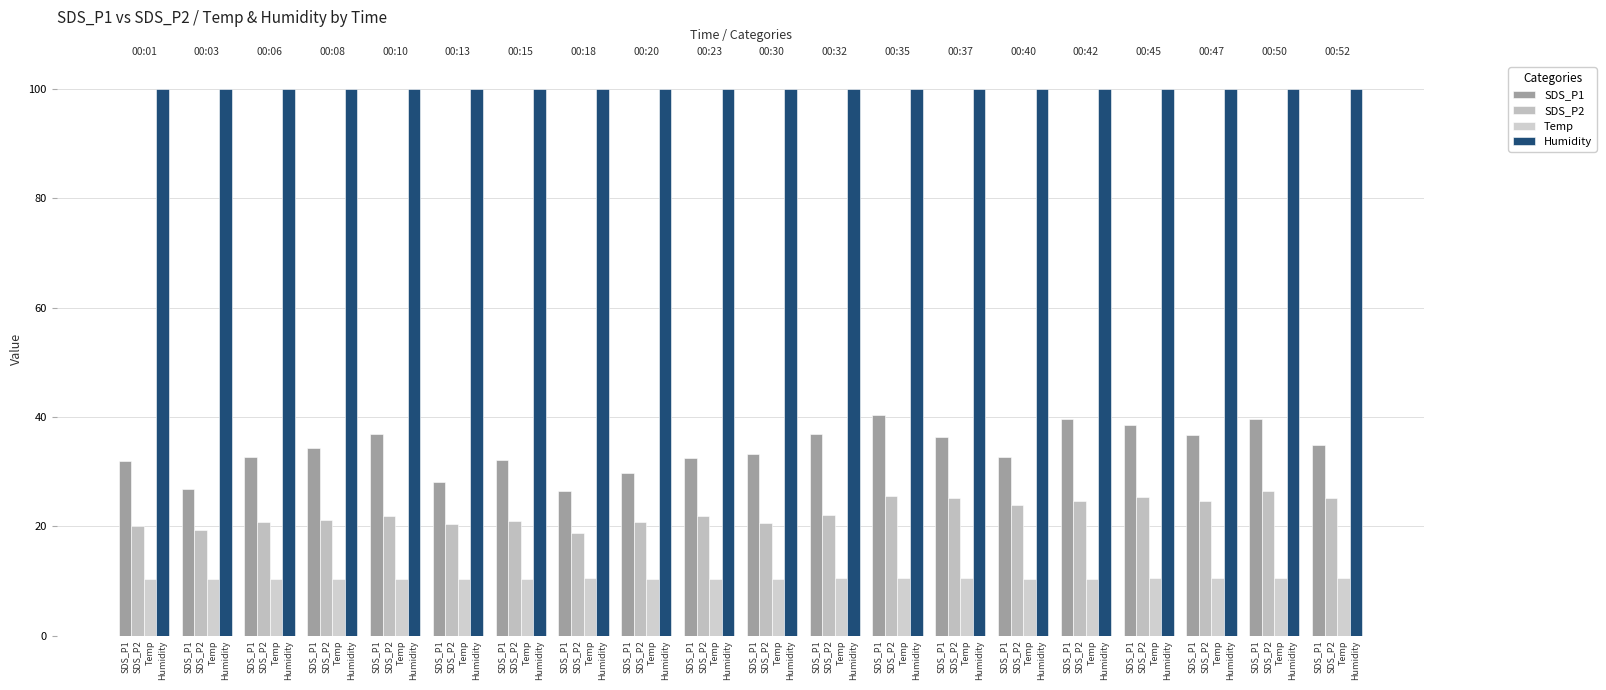

The Temp series shows 10.5 at Humidity. True or false?

True